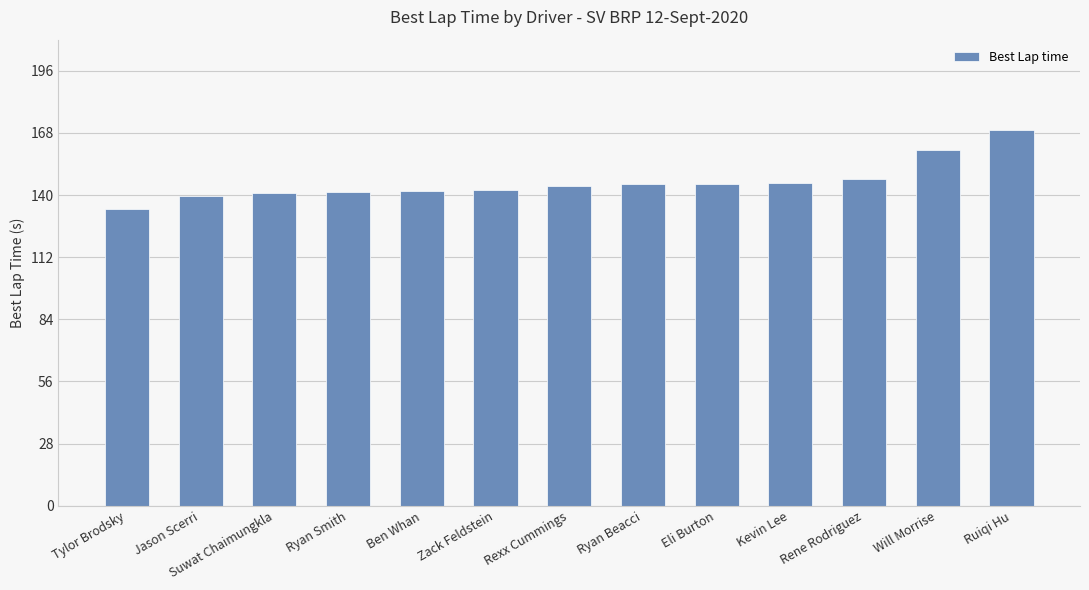

What is the value of the 7th bar from the left?

144.3